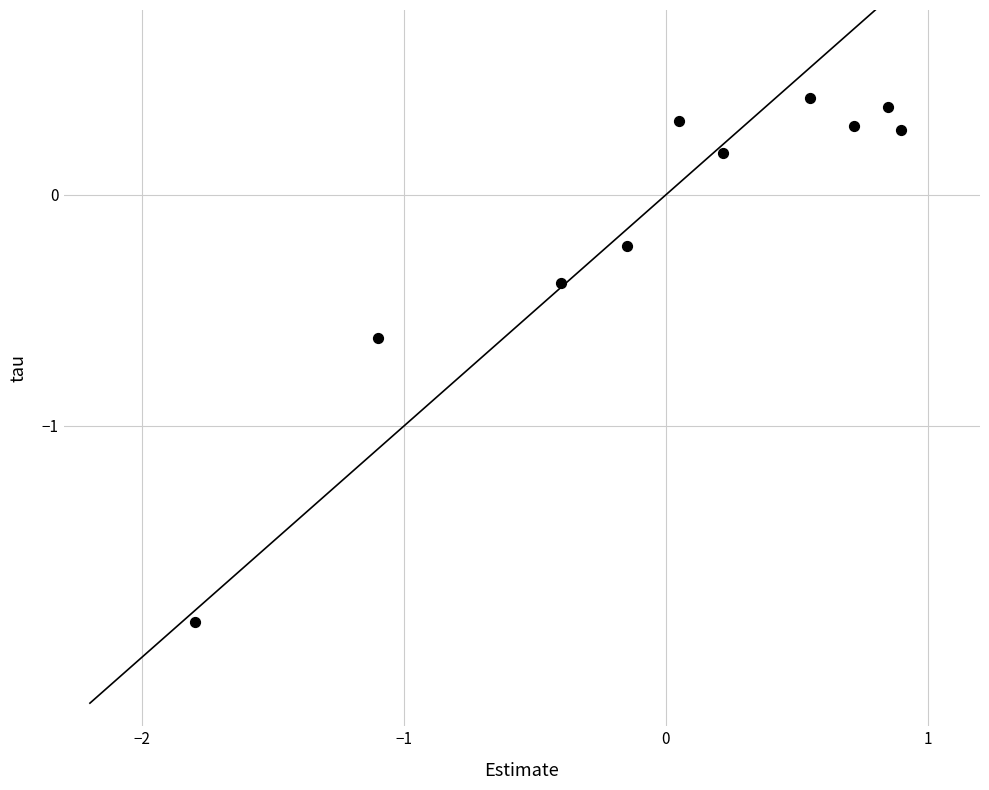

What is the range of X values (max minus min)?

2.7